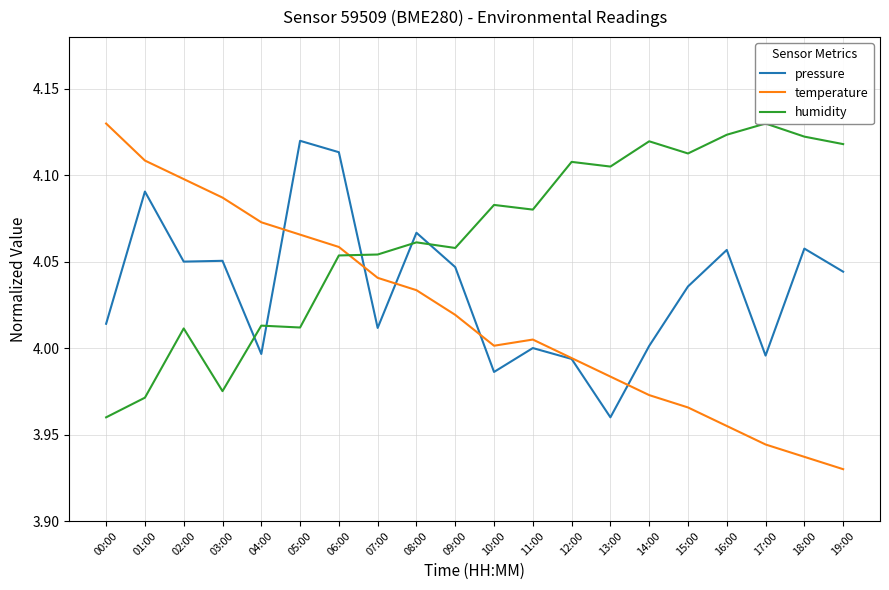

The temperature series shows 7.0 at 13:00. True or false?

False